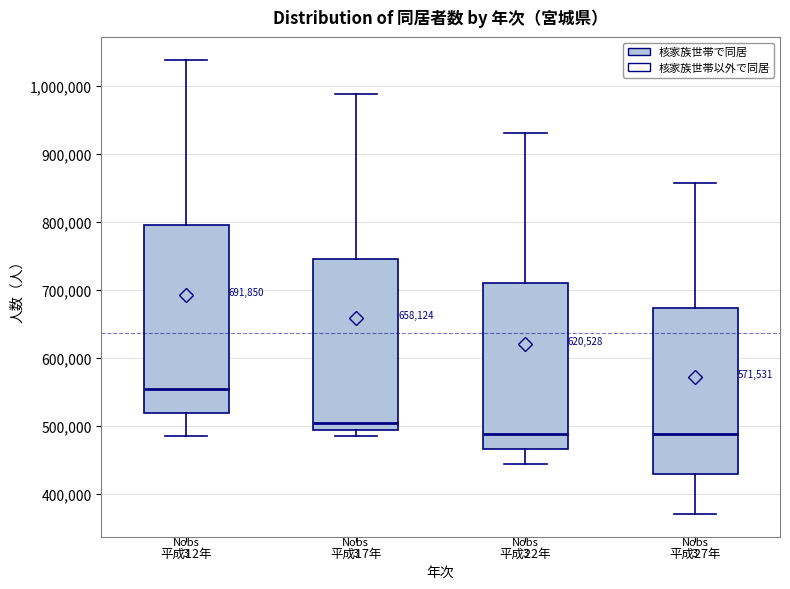

Which box is the tallest, from its lower edge to its upper edge?

平成12年